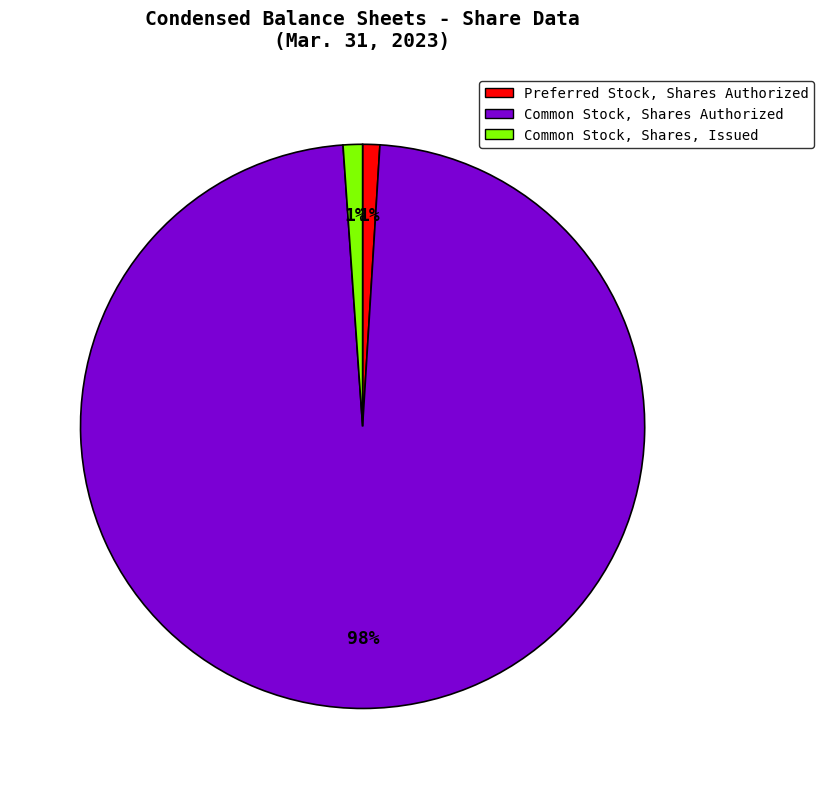

True or false: Common Stock, Shares Authorized accounts for 98% of the total.

True